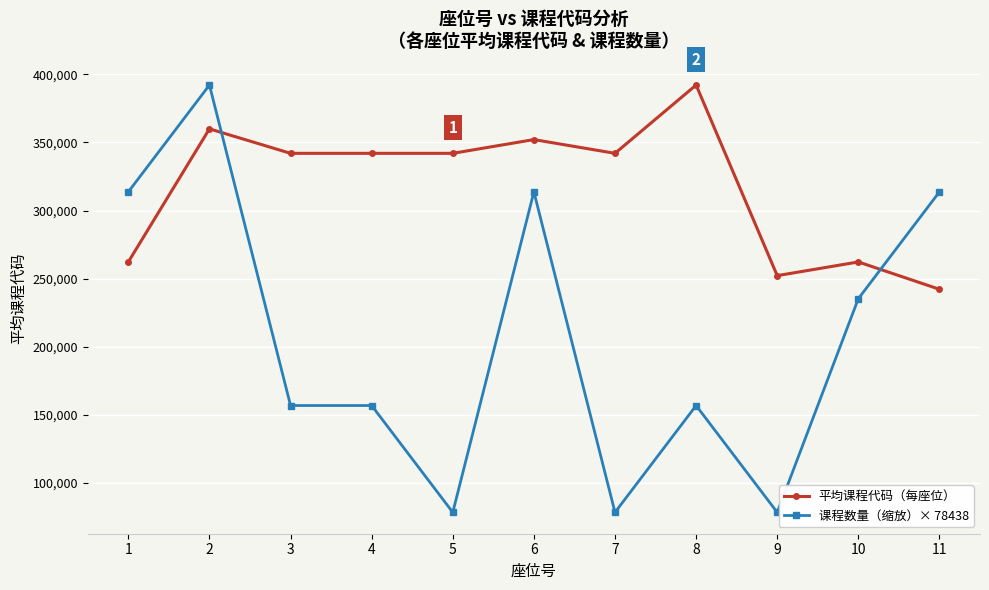

What is the total value across all series at 9?

330680.3